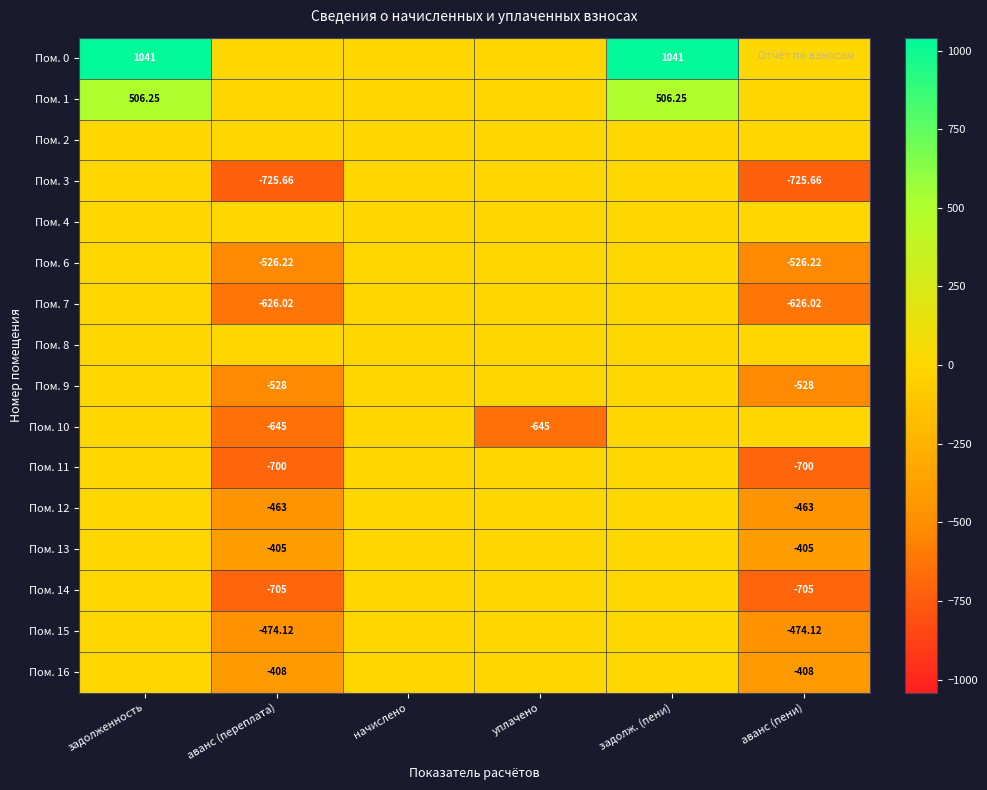

Which series has the widest spread of values?

Пом. 0